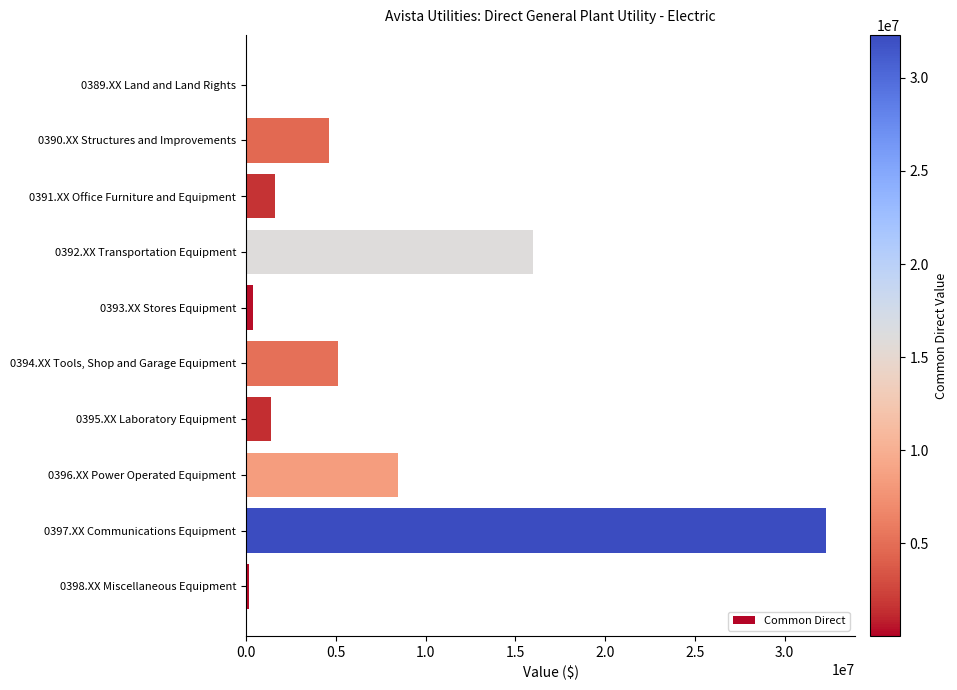

What is the greatest value displayed?

32310093